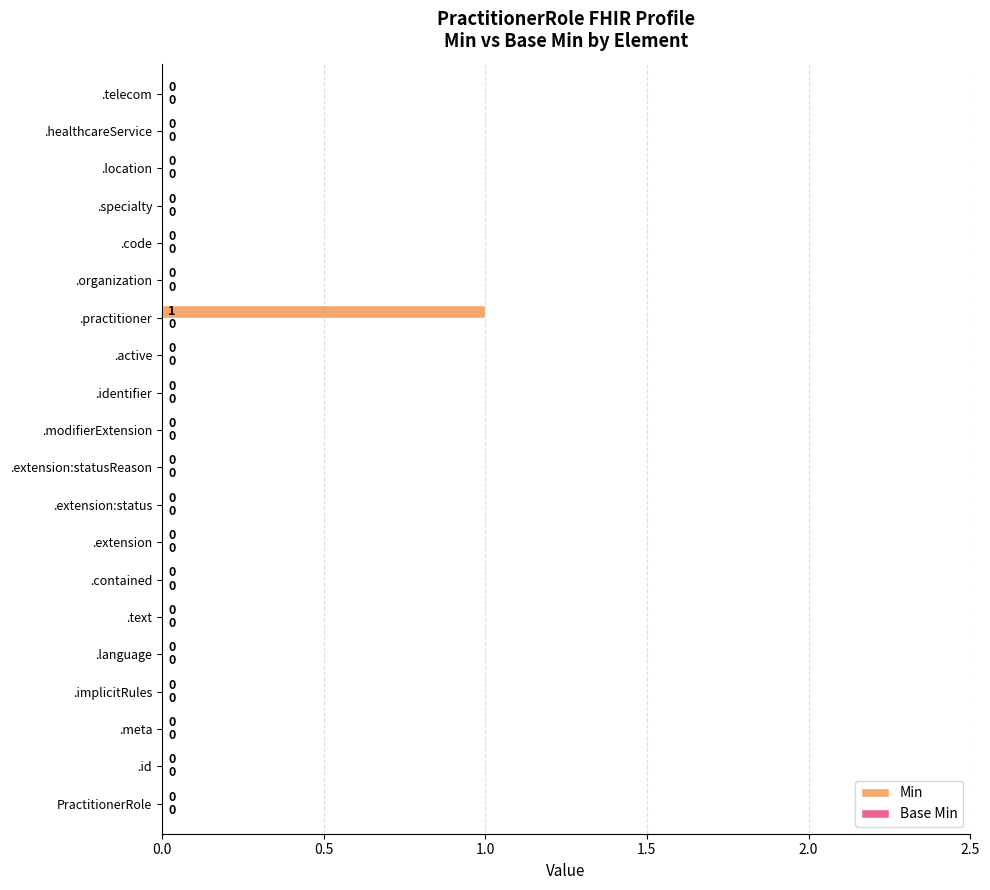

The chart shows a value of 1 at .modifierExtension. True or false?

False